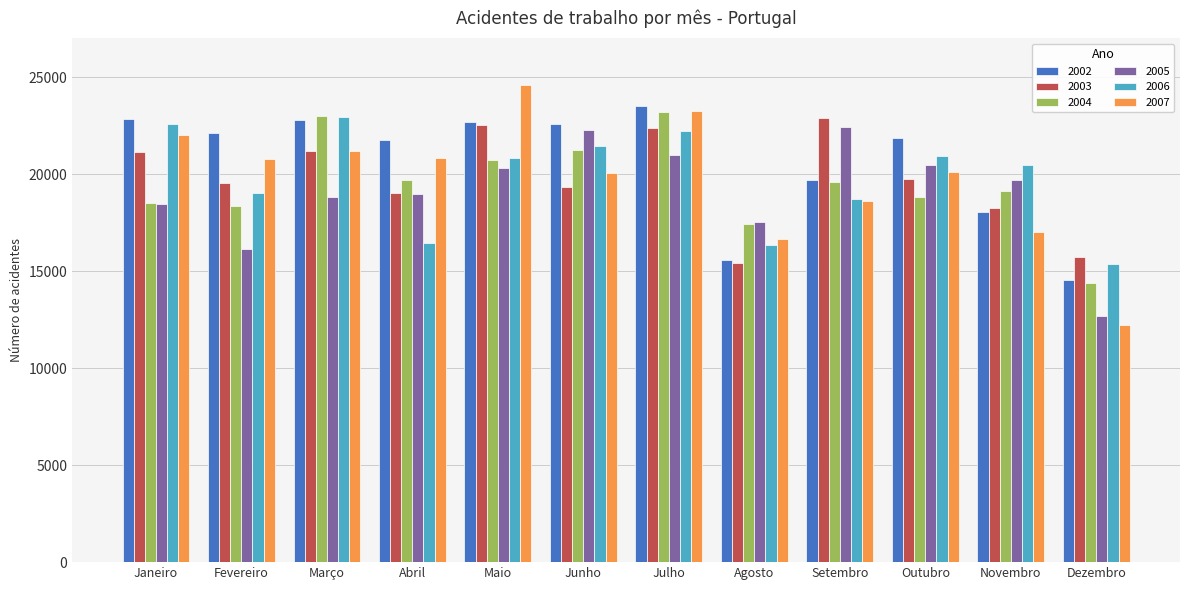

What is the label of the 1st bar from the right?

Dezembro